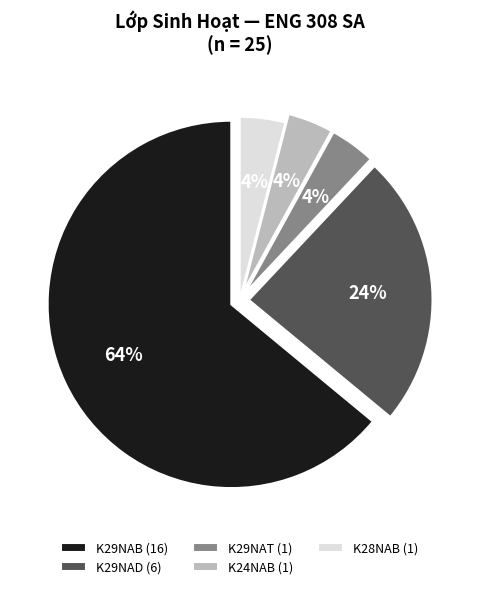

How many segments does this pie chart have?

5